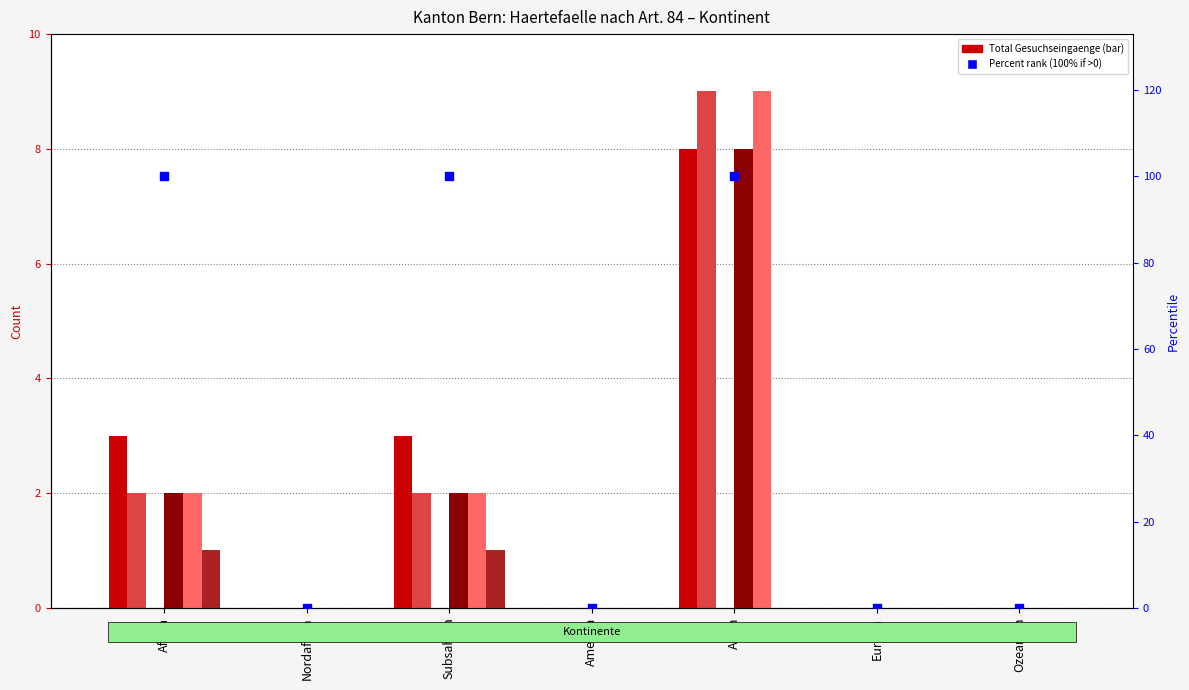

Which series contains the highest Y value?

Total Gutheissungen